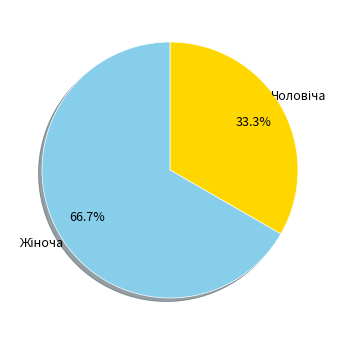

Does any single category account for the majority?

Yes